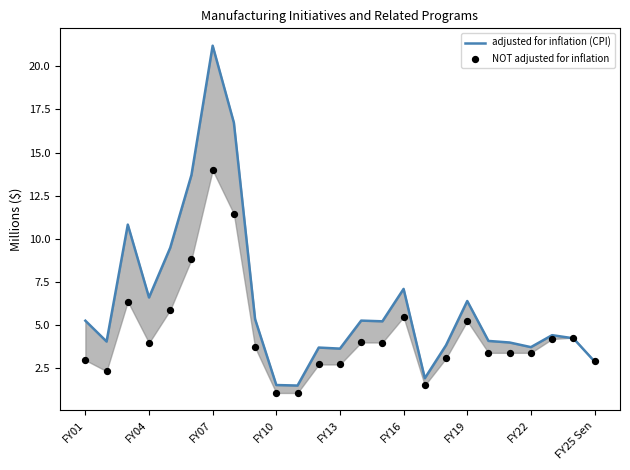

What are all the series names shown in the legend?

adjusted for inflation (CPI), NOT adjusted for inflation